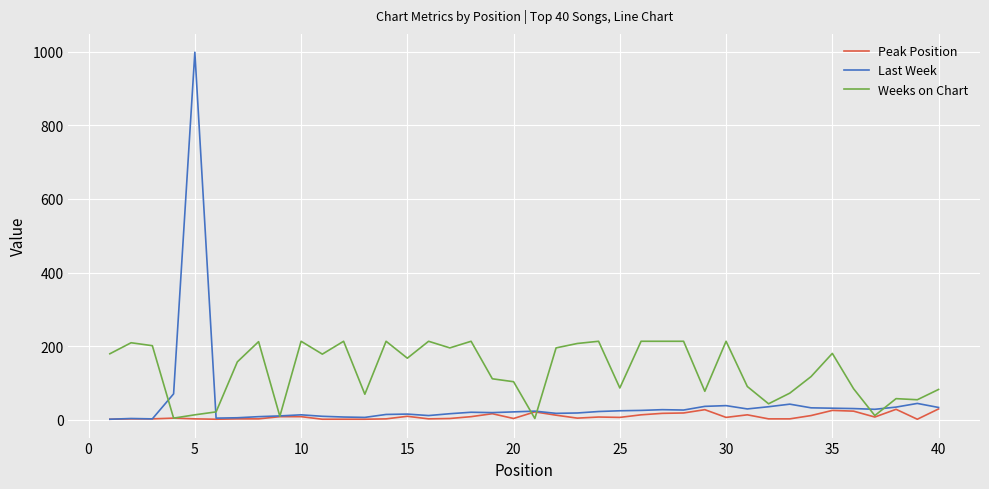

Which series has the widest spread of values?

Last Week